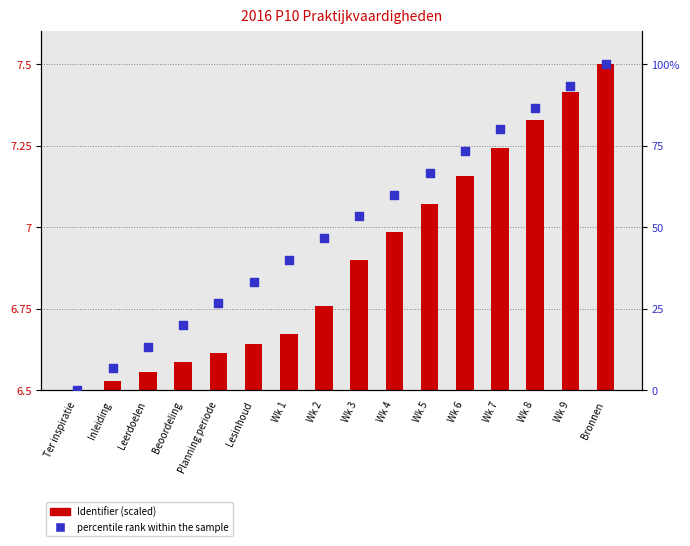

Which series has the largest total across all categories?

percentile rank within the sample